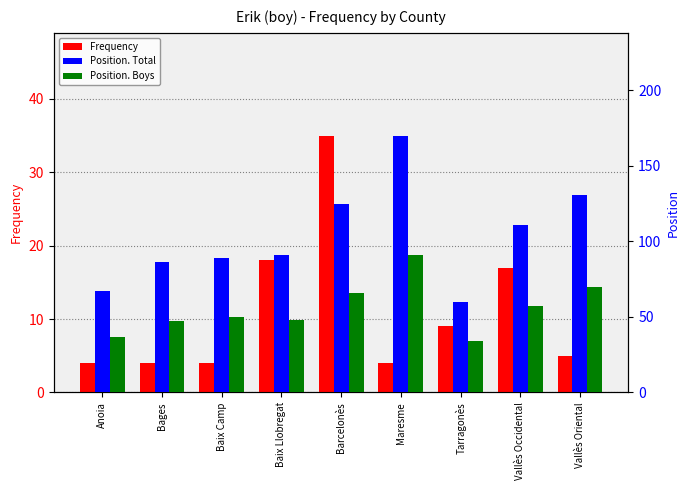

What is the total value across all series at Vallès Occidental?

185